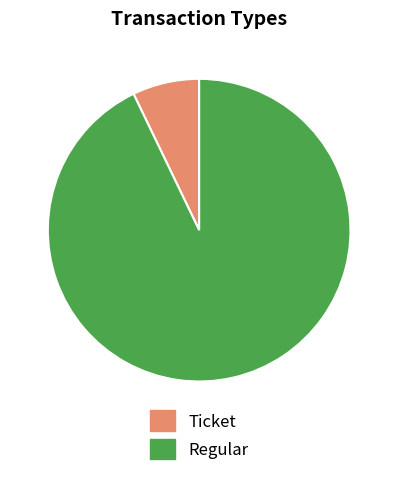

Do Regular and Ticket together represent more than half of the pie?

Yes